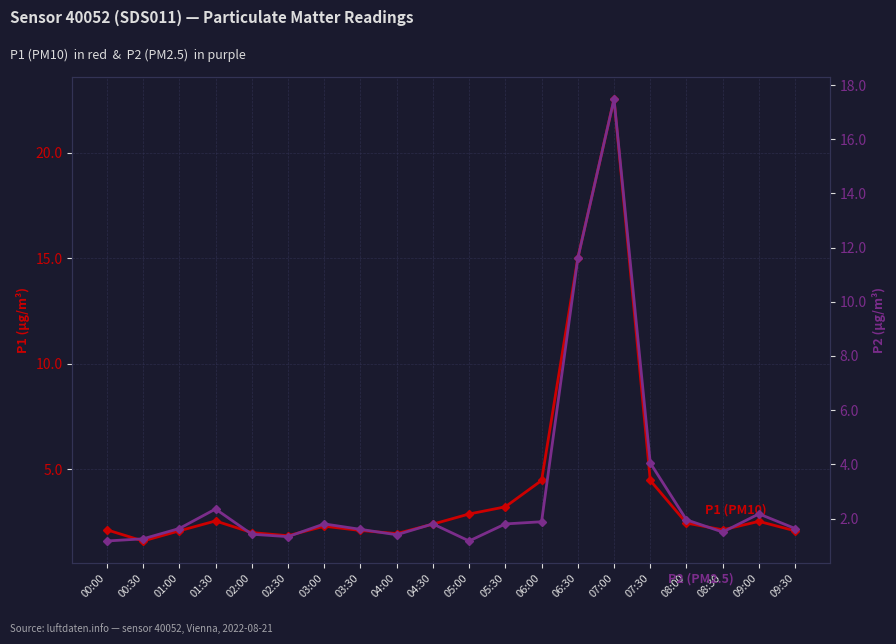

What is the difference between the maximum and minimum values in the P2 (PM2.5) series?

16.3